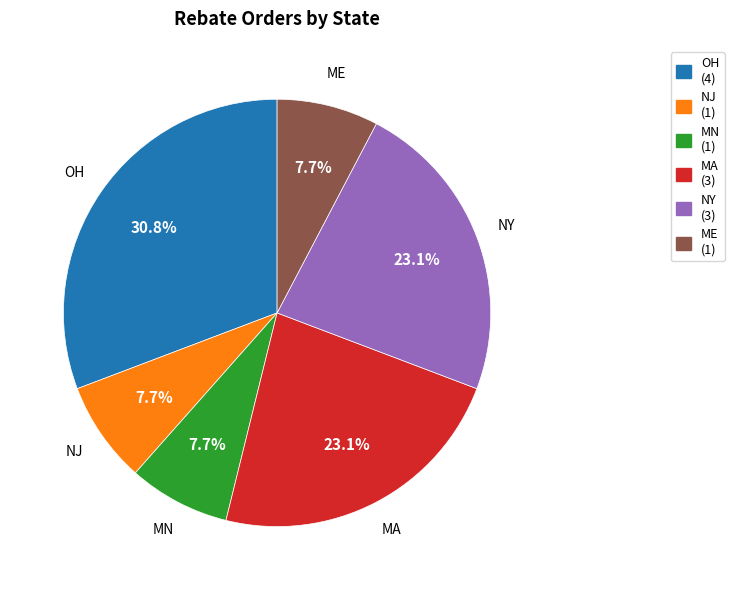

True or false: OH accounts for 44% of the total.

False